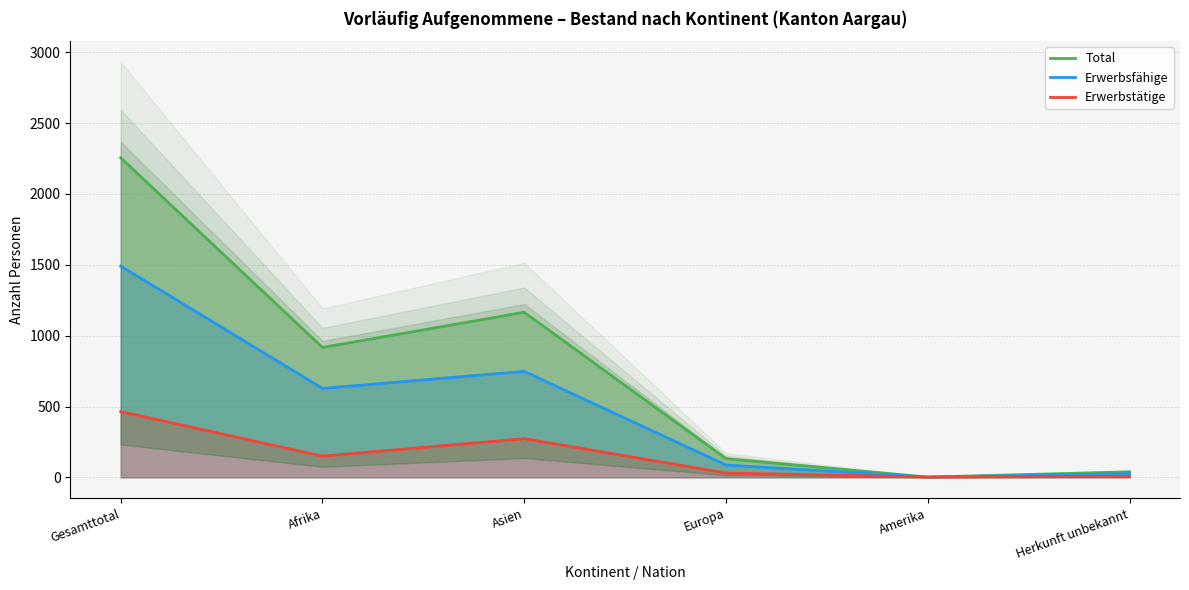

Reading left to right, extract all data points from this chart.

Total: 2255	917	1165	132	2	39
Erwerbsfähige: 1491	628	748	87	2	26
Erwerbstätige: 464	150	273	31	2	8